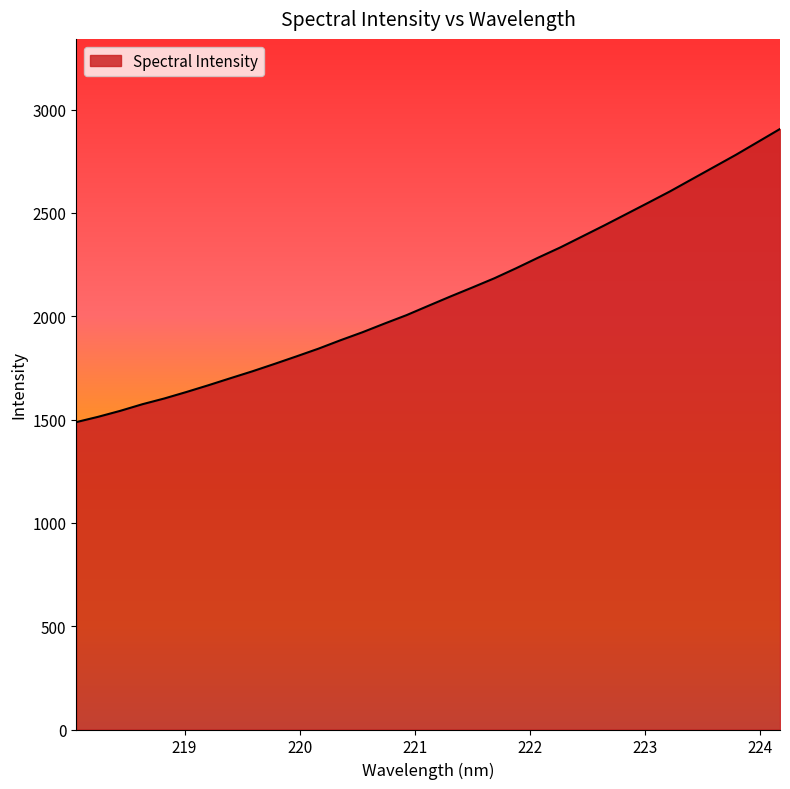

How many series are shown in this chart?

1